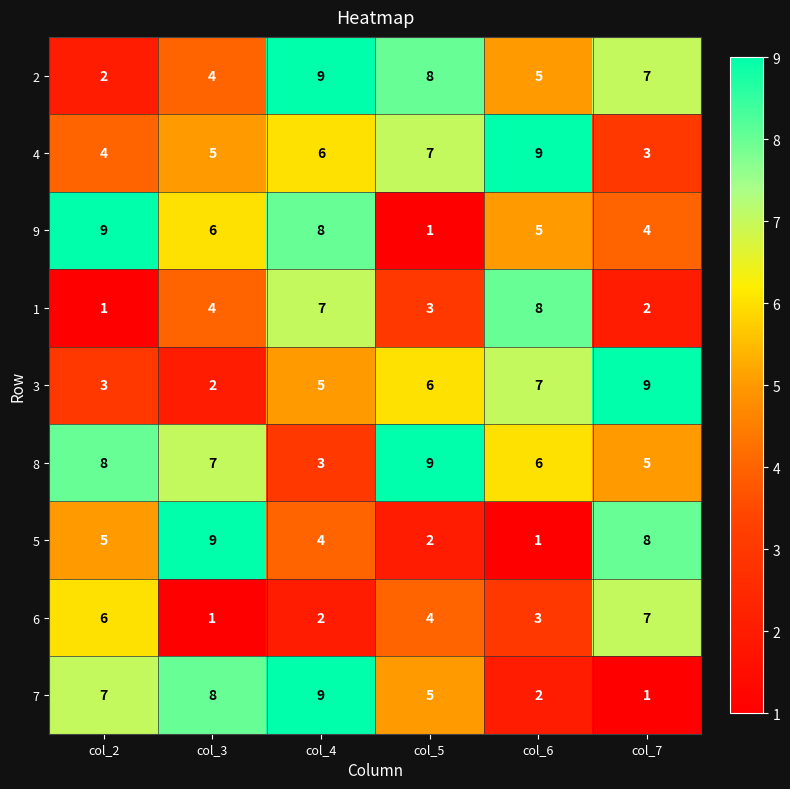

Which series has the largest total across all categories?

8